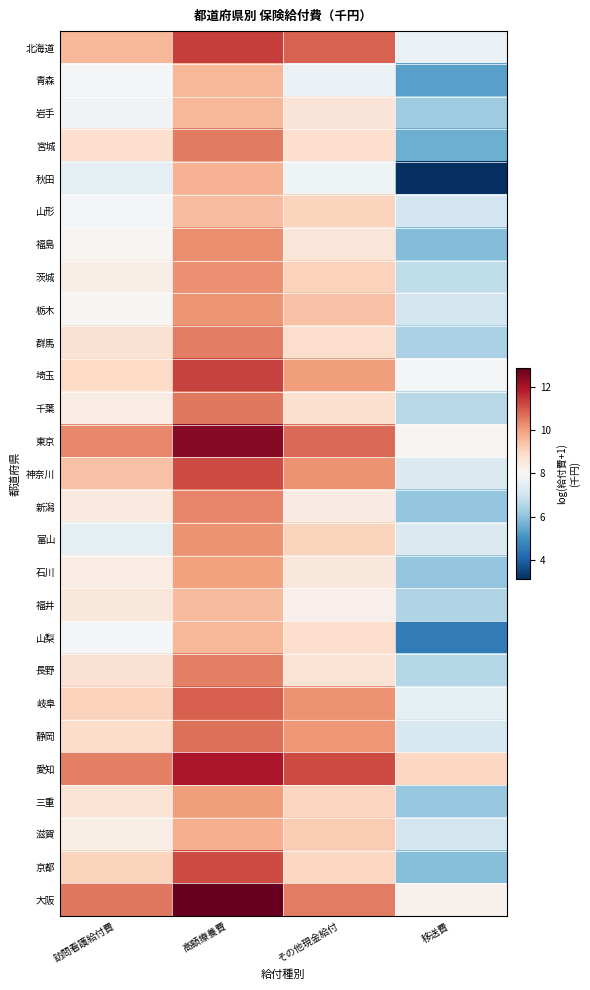

Which series has the largest range (max minus min)?

秋田